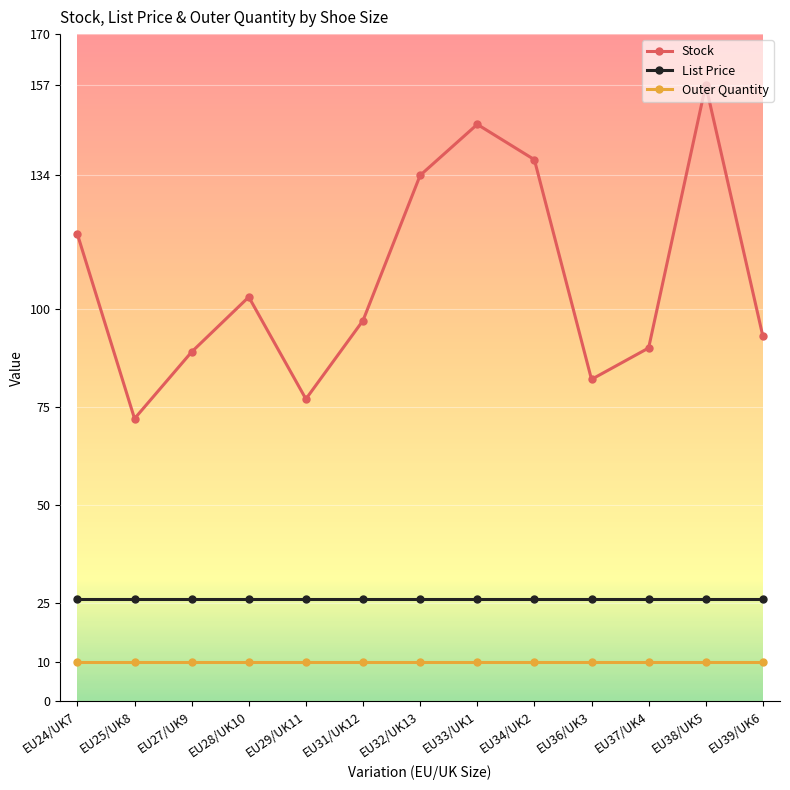

Is it true that Stock equals 147.0 at EU33/UK1?

True